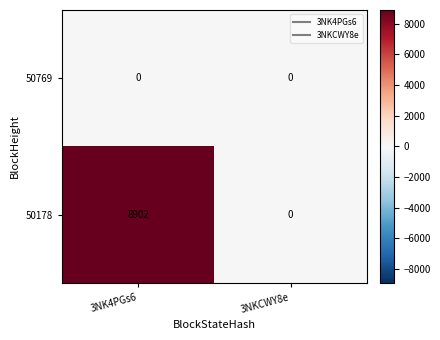

Reading left to right, what are all the values shown in this chart?

50769: 0	0
50178: 8902	0